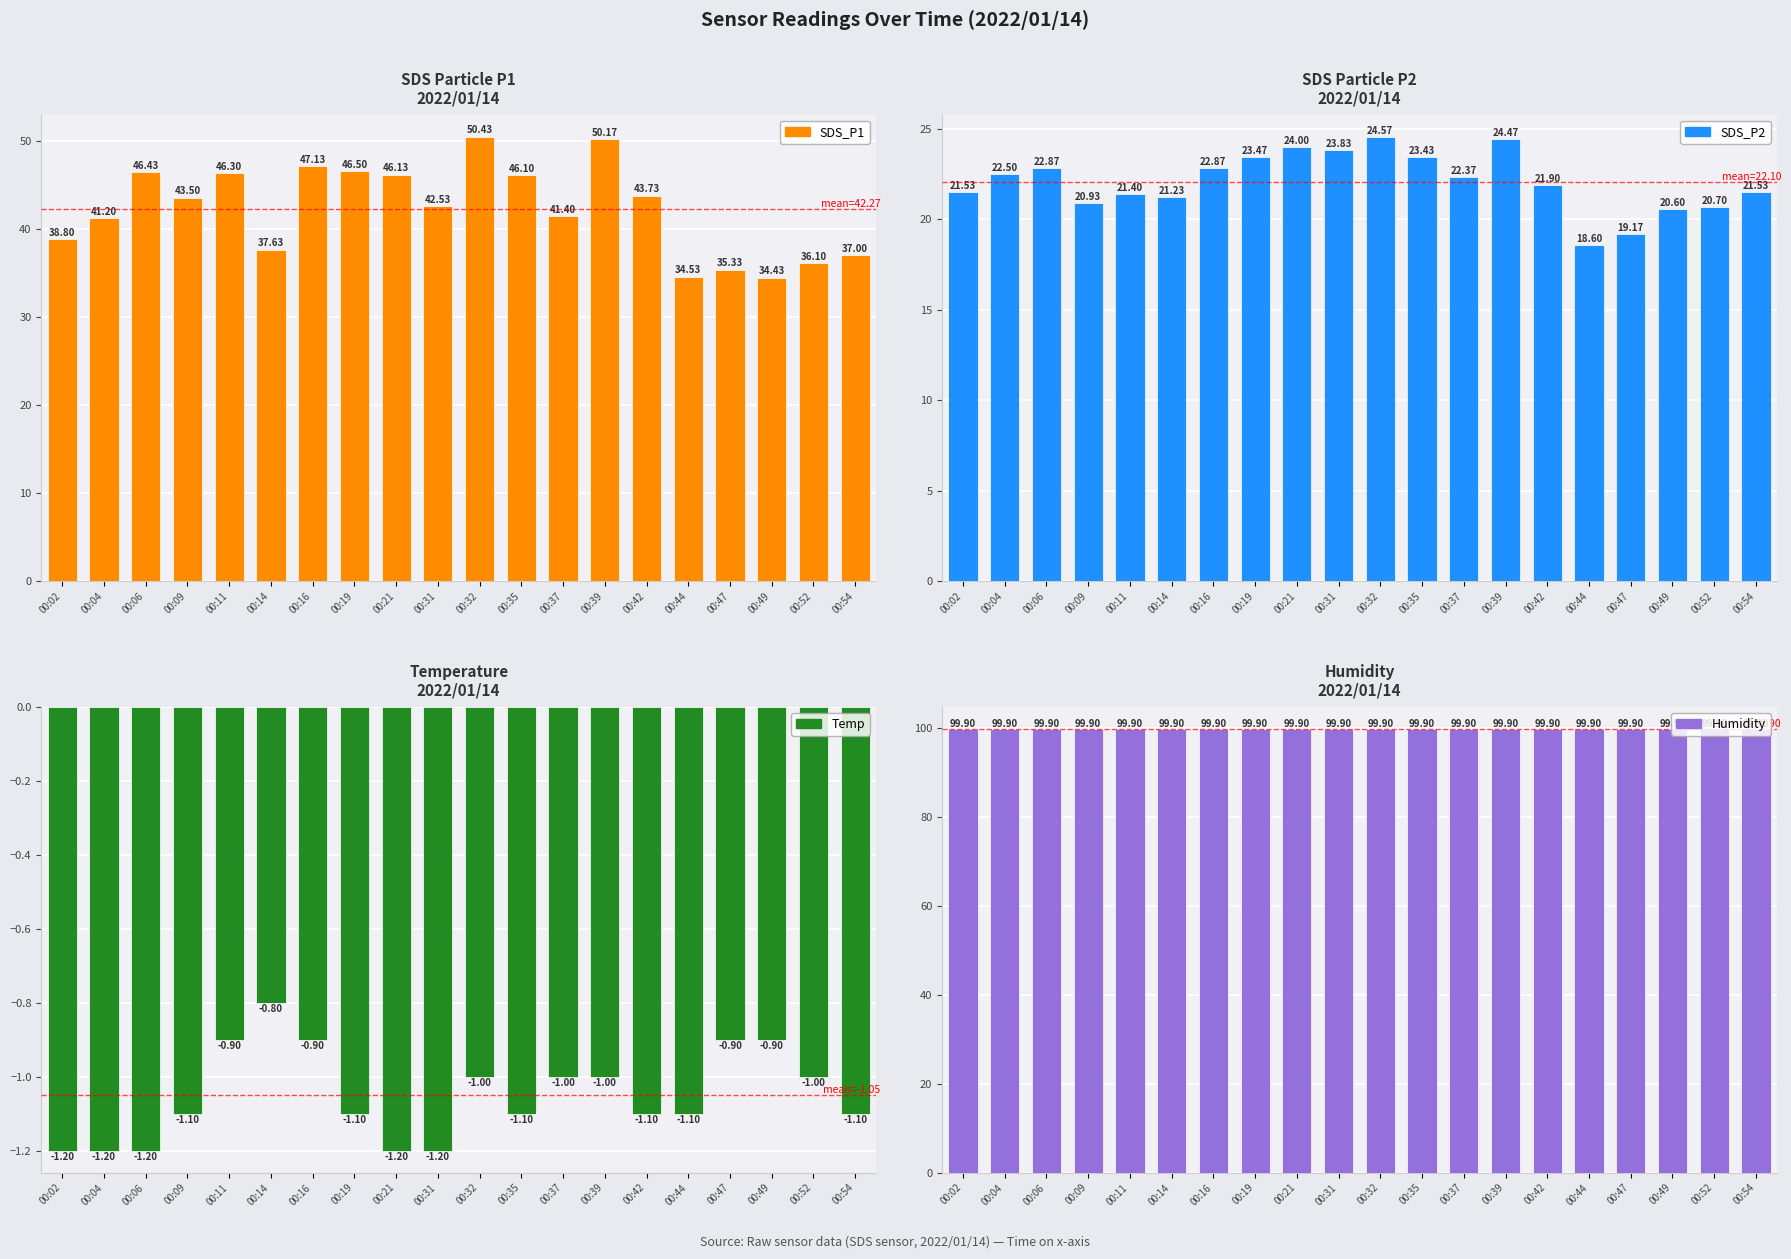

Rank the series by their average value, from highest to lowest.

Humidity, SDS_P1, SDS_P2, Temp